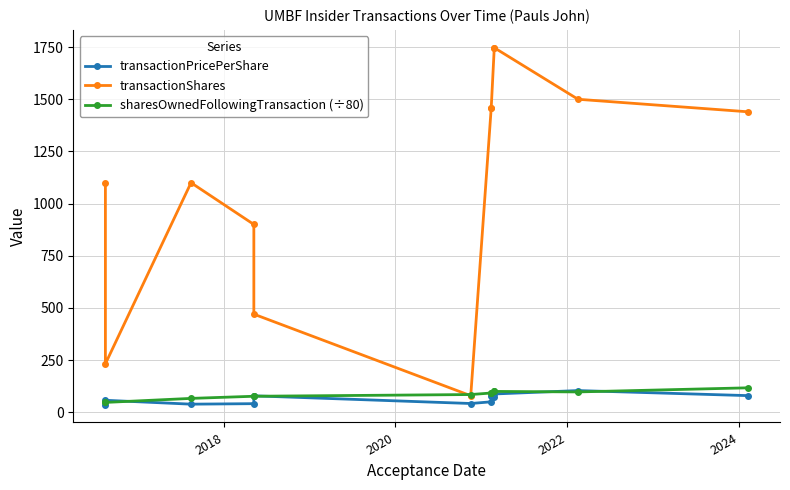

True or false: sharesOwnedFollowingTransaction (÷80) has more than 0 points higher than both neighbors.

False